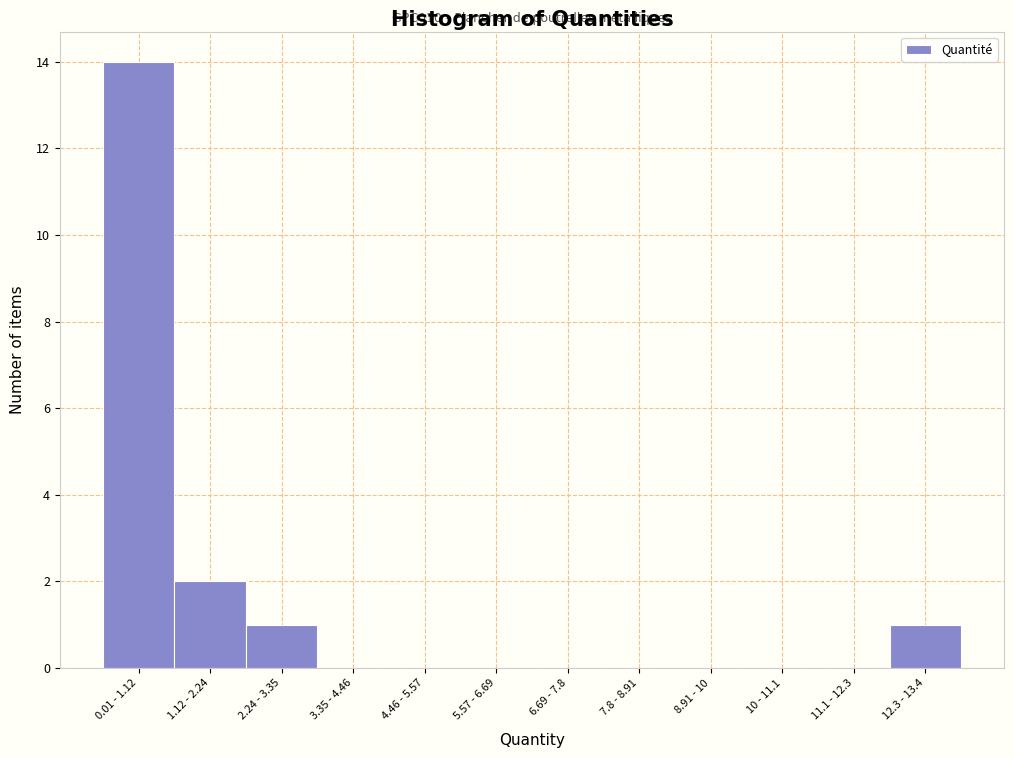

Reading right to left, extract all data points from this chart.

12.3 - 13.4=1	11.1 - 12.3=0	10 - 11.1=0	8.91 - 10=0	7.8 - 8.91=0	6.69 - 7.8=0	5.57 - 6.69=0	4.46 - 5.57=0	3.35 - 4.46=0	2.24 - 3.35=1	1.12 - 2.24=2	0.01 - 1.12=14